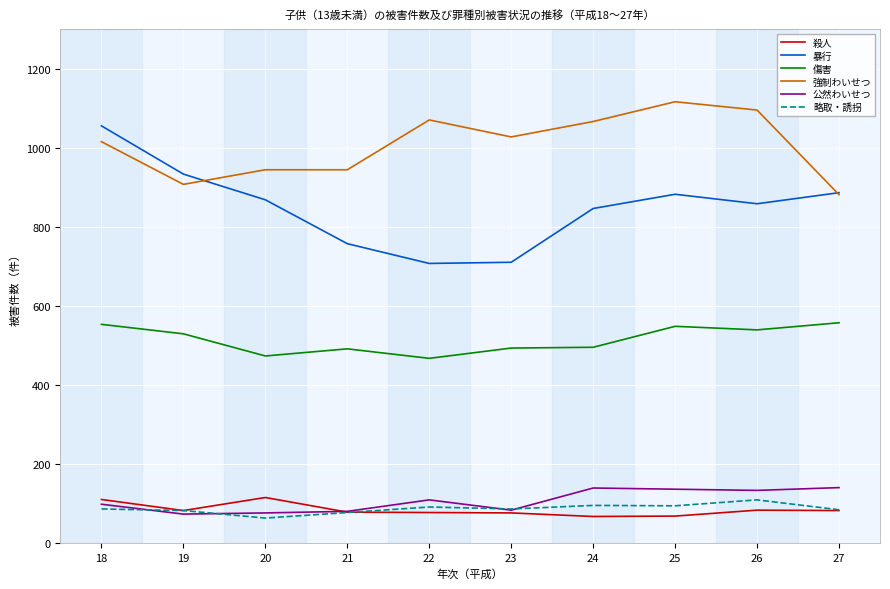

What is the average value of the 殺人 series?

84